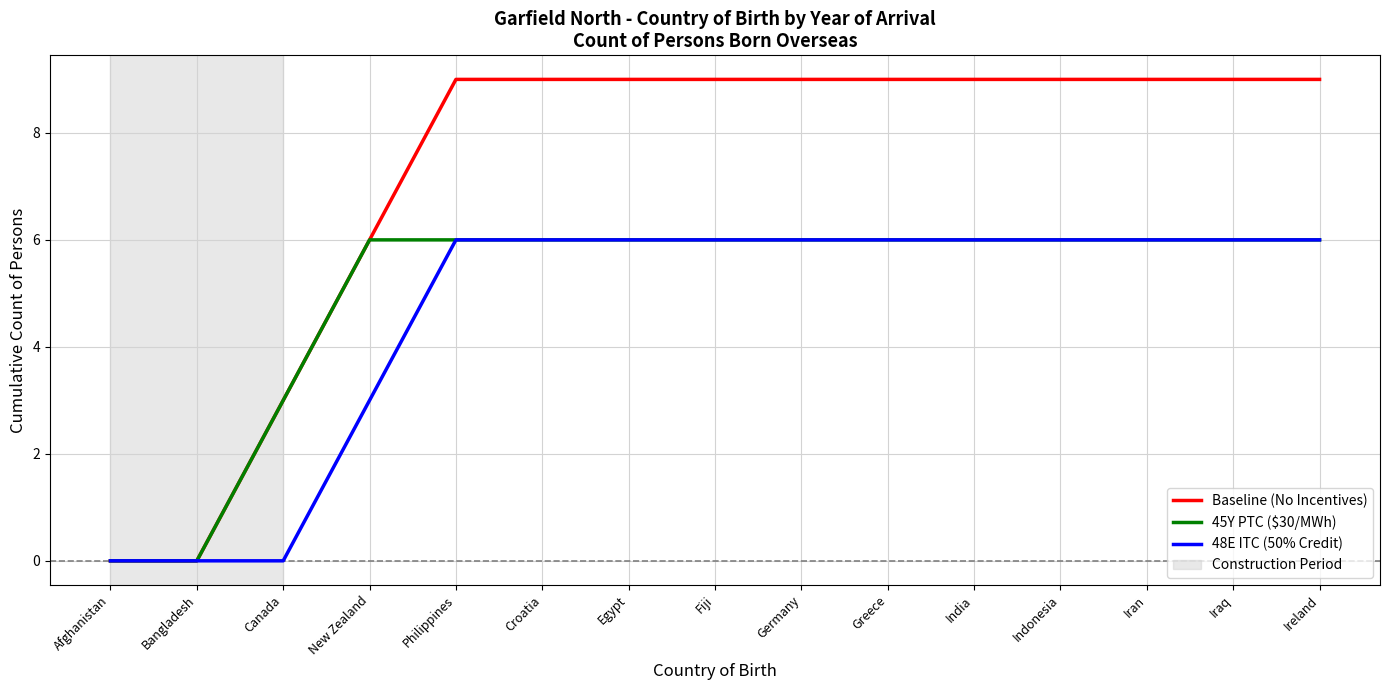

Which series has the largest range (max minus min)?

Baseline (No Incentives)